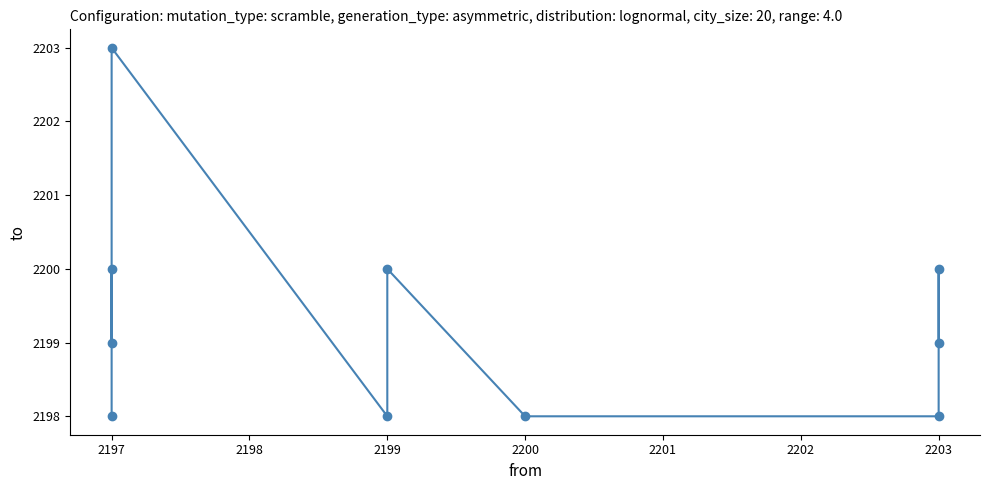

Is it true that the value at 2197 is 3727?

False